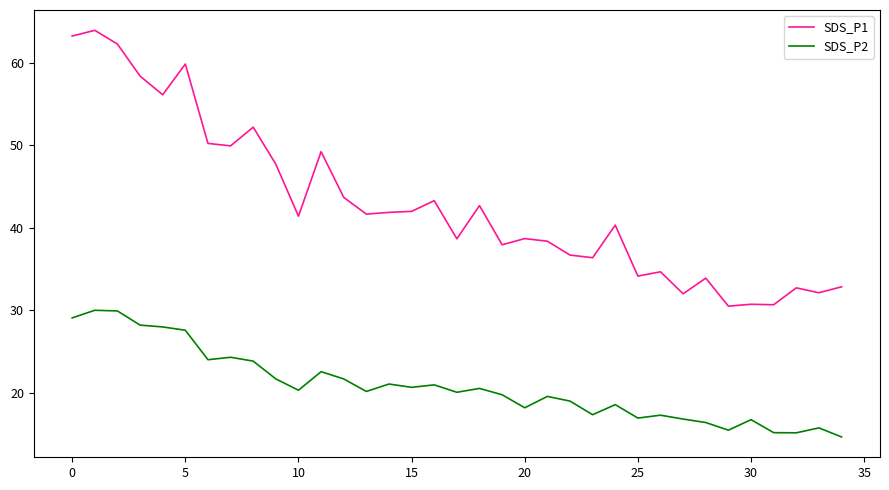

Rank the series by their average value, from lowest to highest.

SDS_P2, SDS_P1